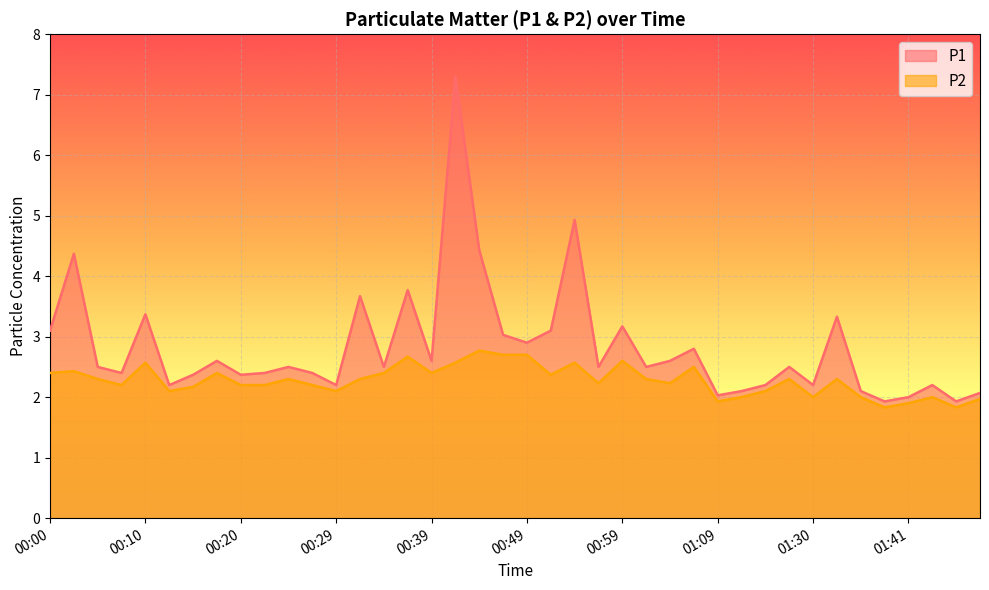

What is the label of the 9th point from the left?

00:20